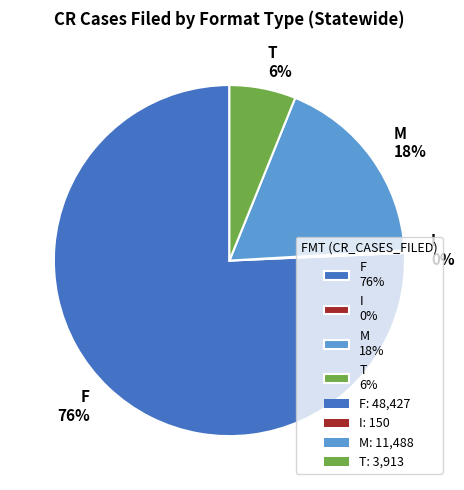

Which slice is the largest?

F